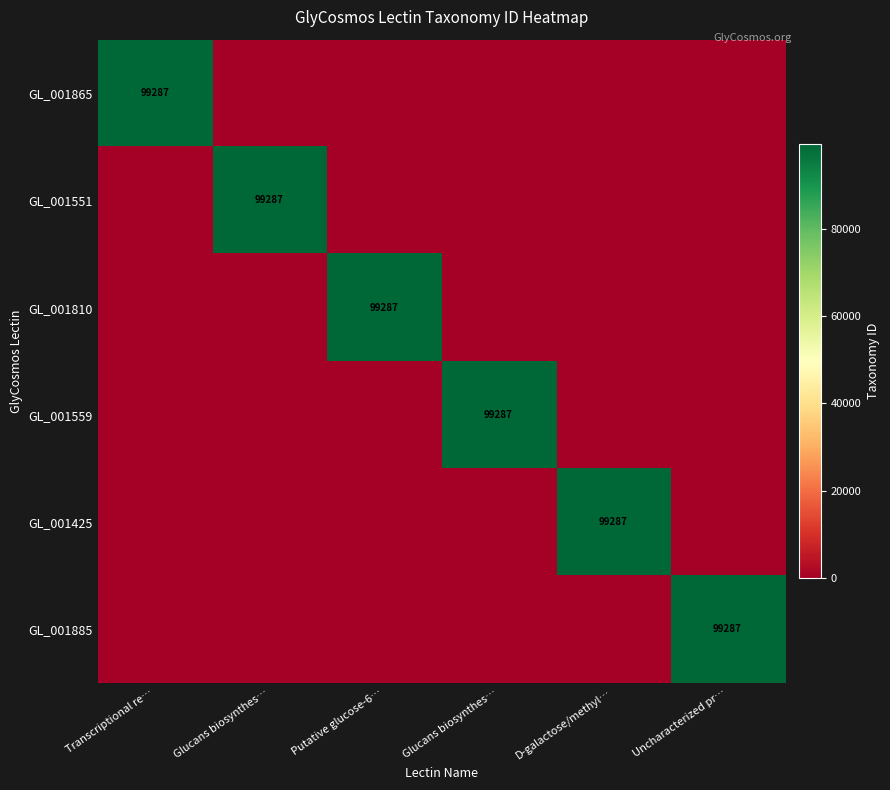

Where is GL_001551 nearest to the value 49643?

Transcriptional re…